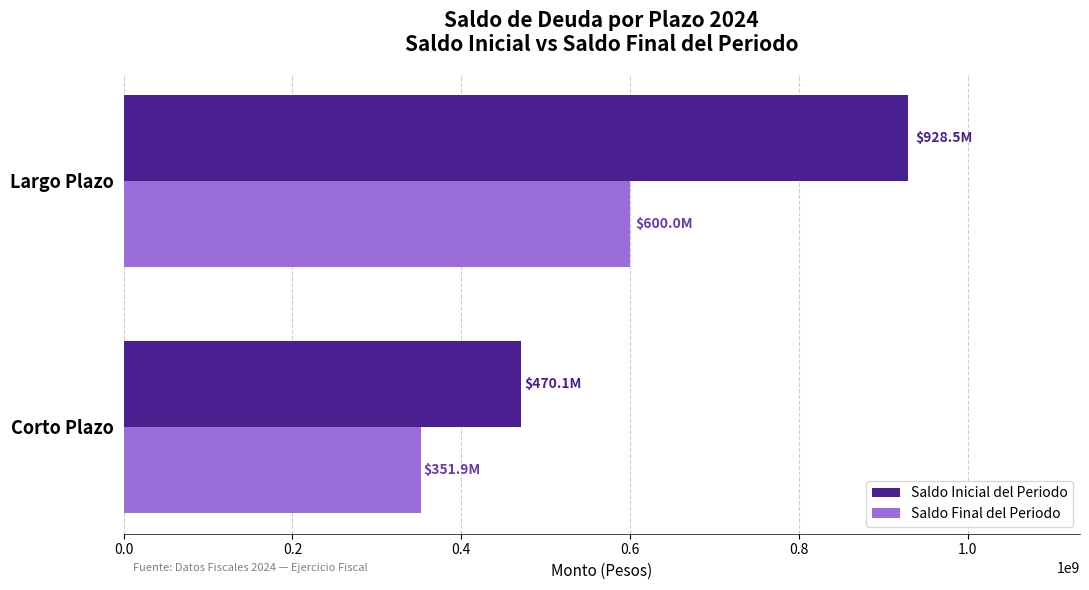

Which series has the largest total across all categories?

Saldo Inicial del Periodo